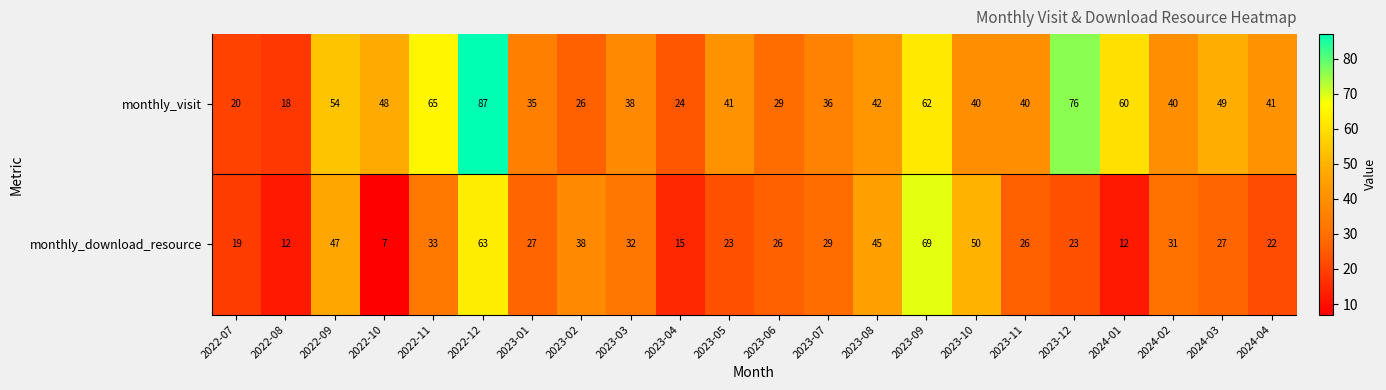

Is it true that monthly_download_resource equals 27 at 2024-03?

True